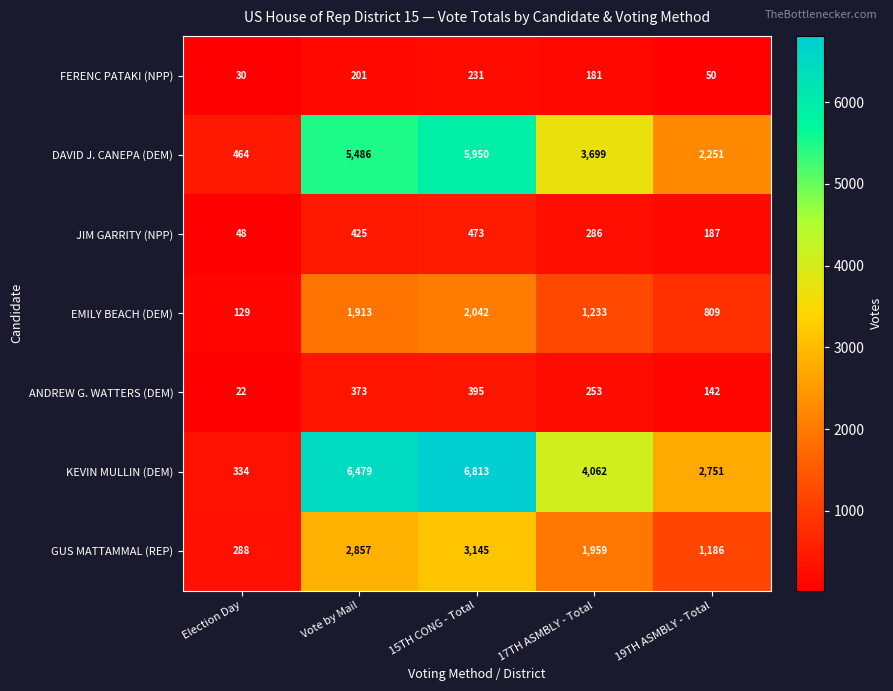

What is the sum of the JIM GARRITY (NPP) values at Vote by Mail and 17TH ASMBLY - Total?

711